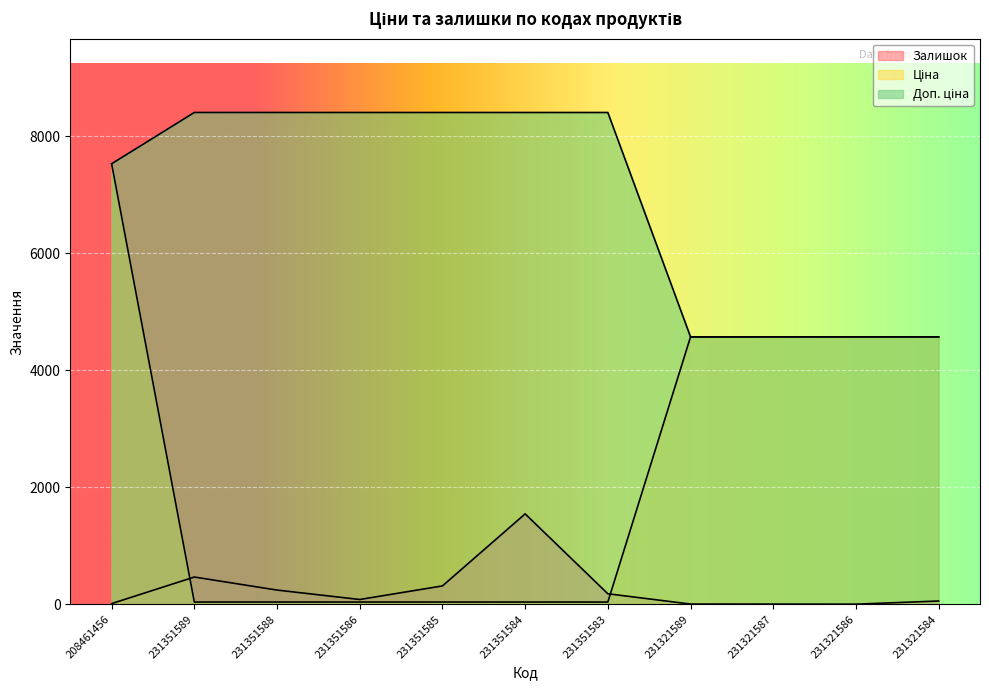

Is the value of Залишок at 231321584 greater than the value of Ціна at 231321587?

No